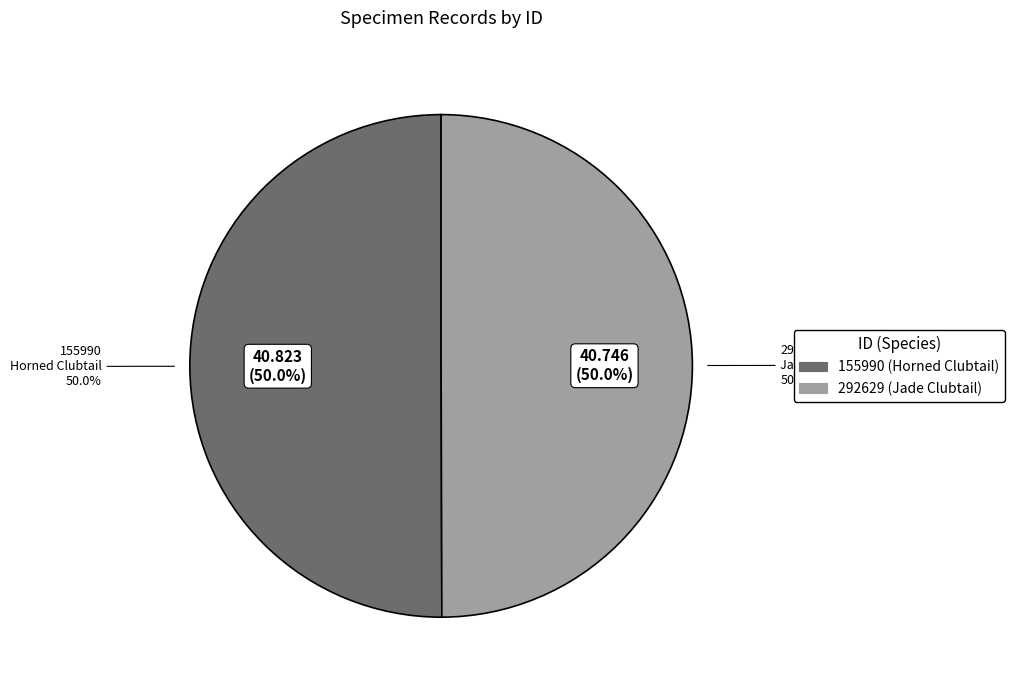

Is the sum of 292629 and 155990 greater than half?

Yes